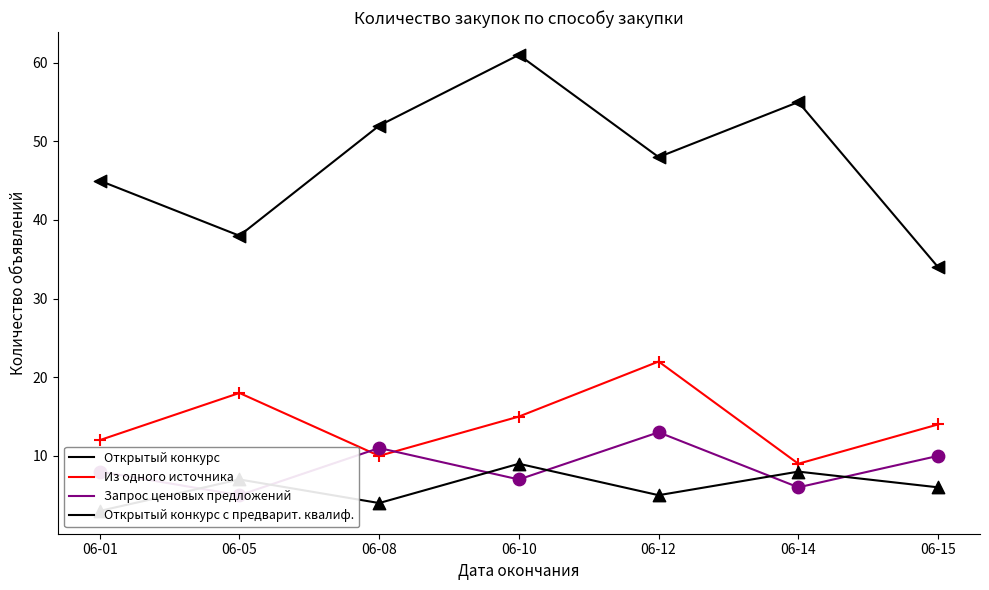

Is the value of Запрос ценовых предложений at 06-10 greater than the value of Из одного источника at 06-05?

No